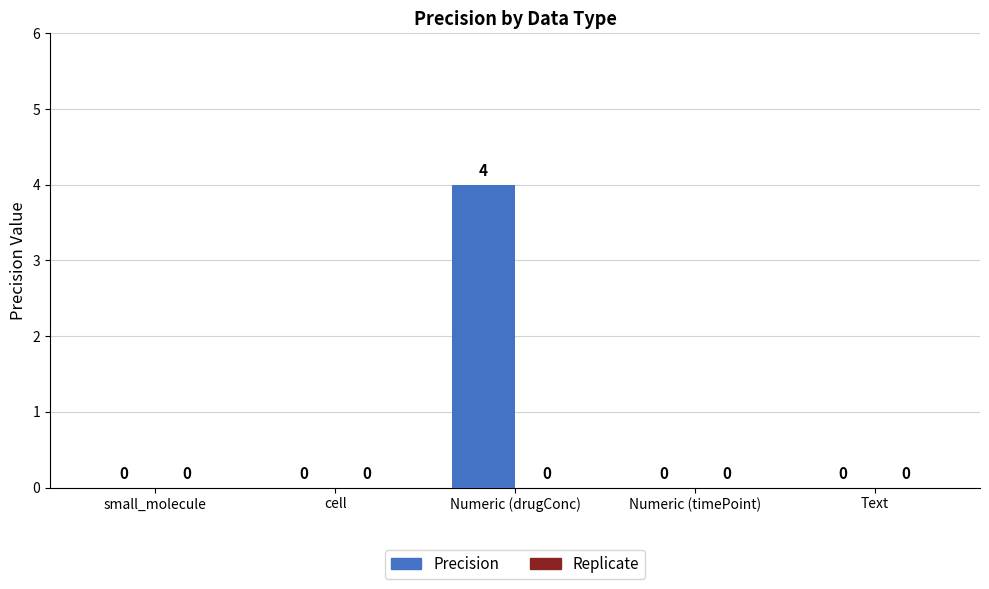

How many values are between 0 and 1?

4